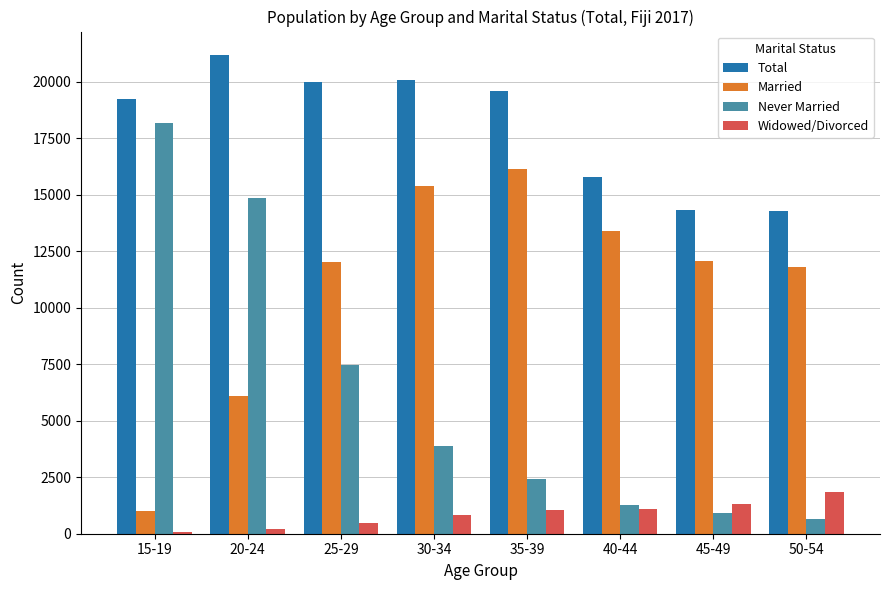

The Married series shows 4448 at 35-39. True or false?

False